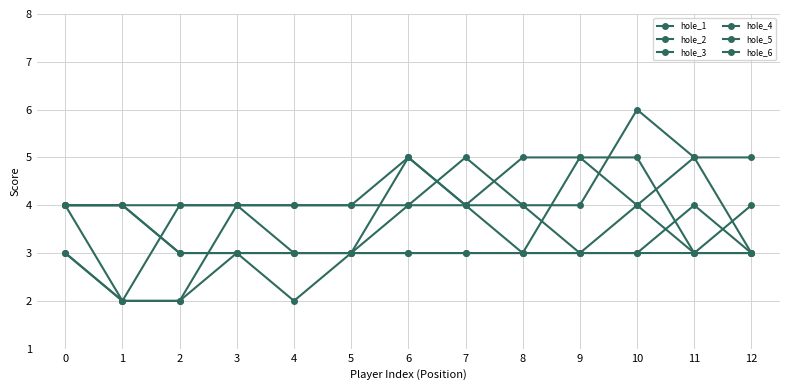

Is this an area chart (filled region under the line)?

No